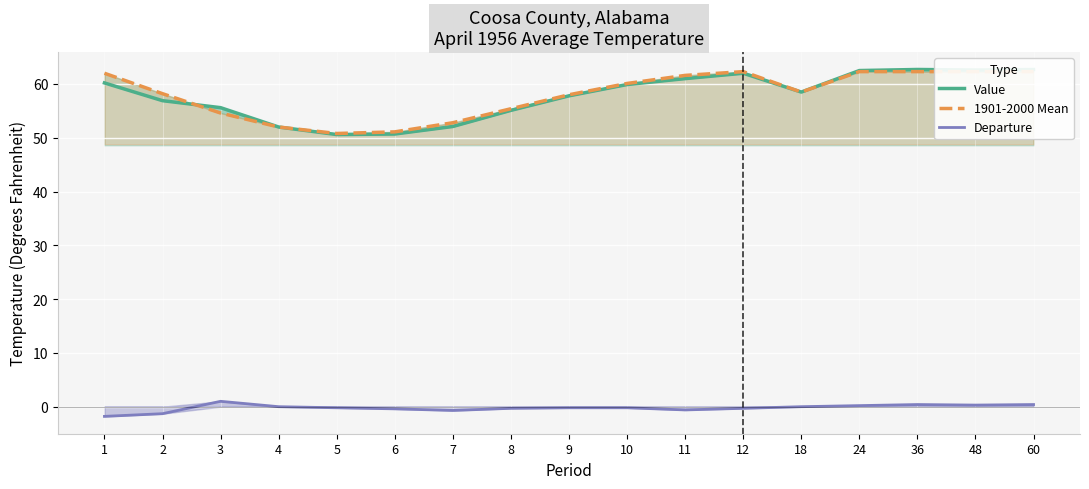

Which category has the lowest value across all series?

1